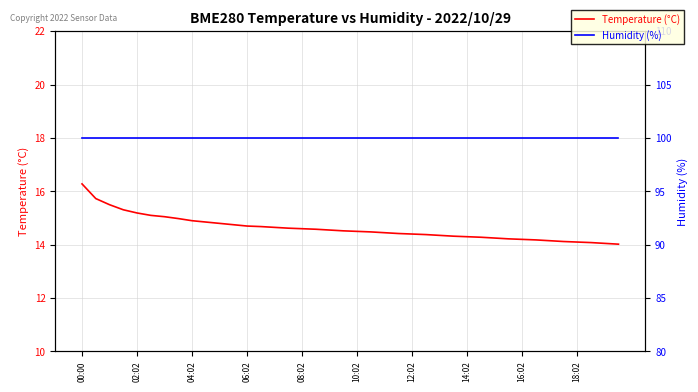

True or false: Humidity (%) has a value of 33.7 at 30.

False